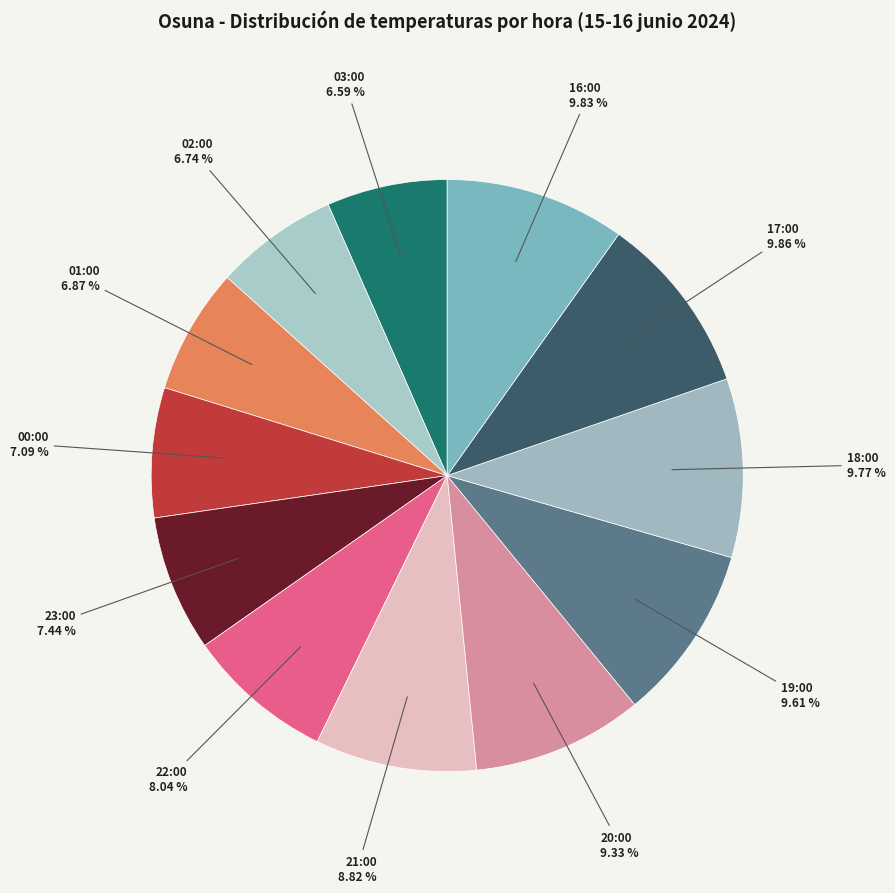

To the nearest percent, what is the difference between the largest and smallest slice percentages?

3%